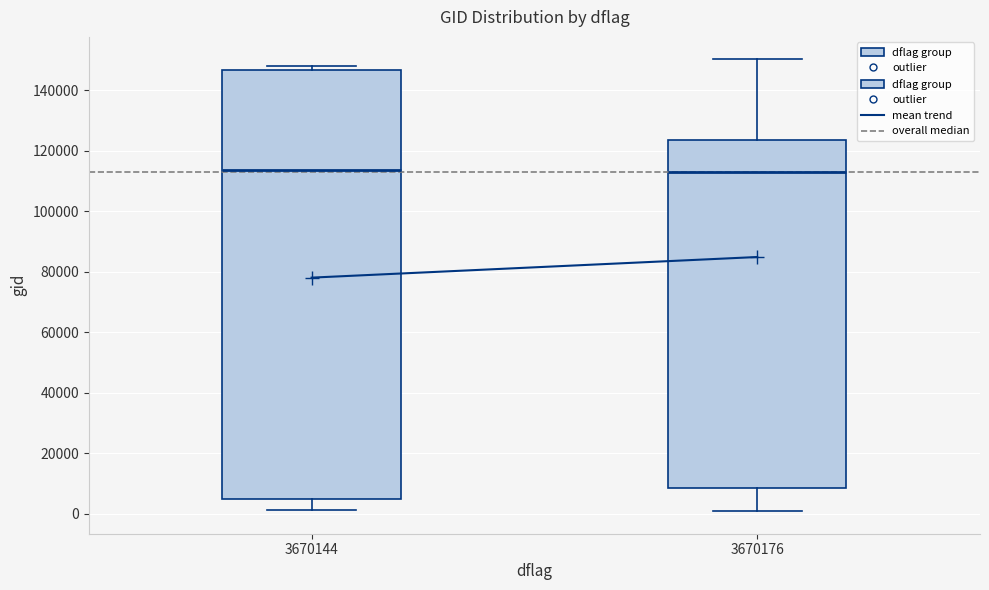

Comparing the boxes themselves (not the whiskers), which one is the tallest?

3670144